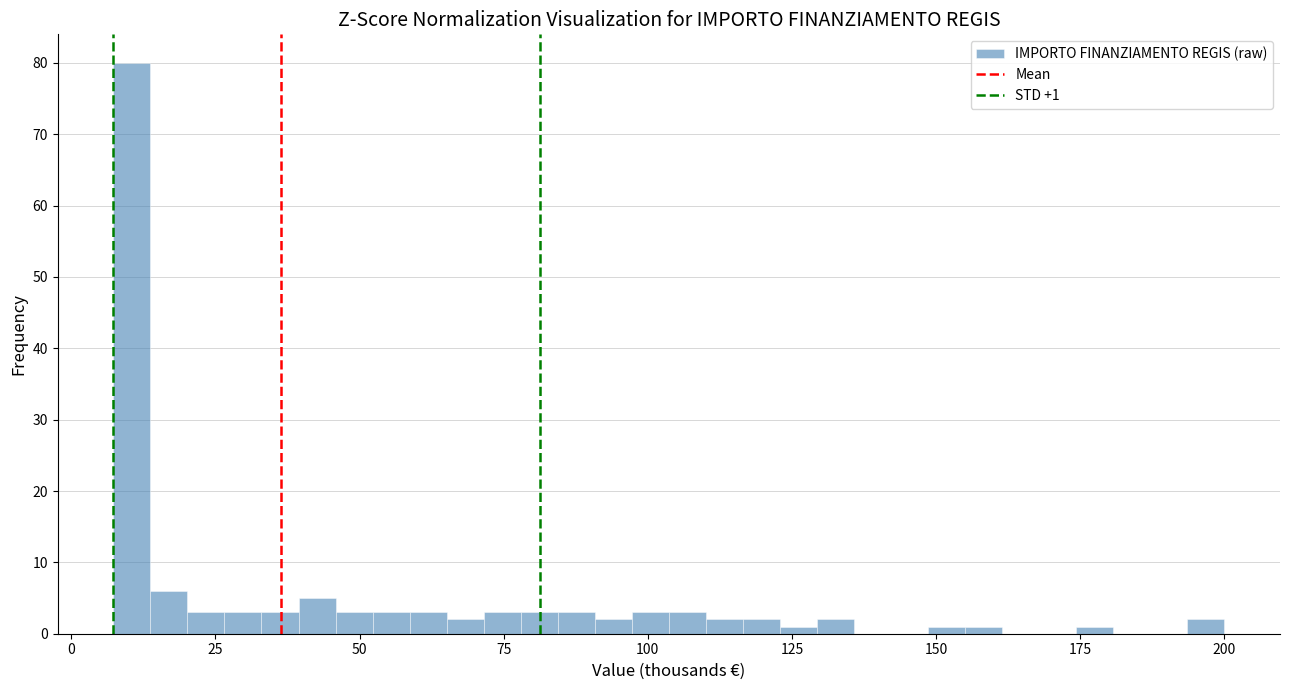

Read against the x-axis, roughly where is the centre of the tallest bar?

10